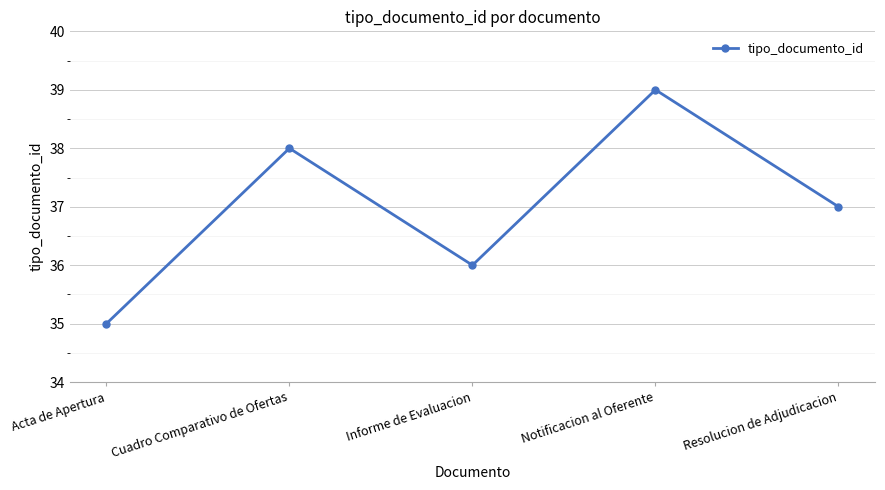

Count the number of categories in the chart.

5